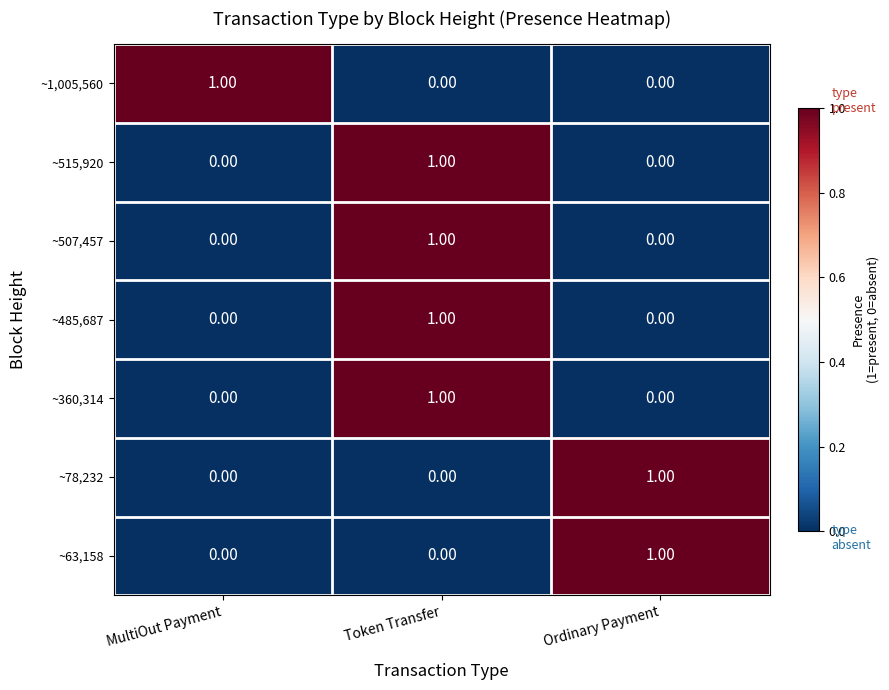

Which category has the highest value in the ~515,920 series?

Token Transfer